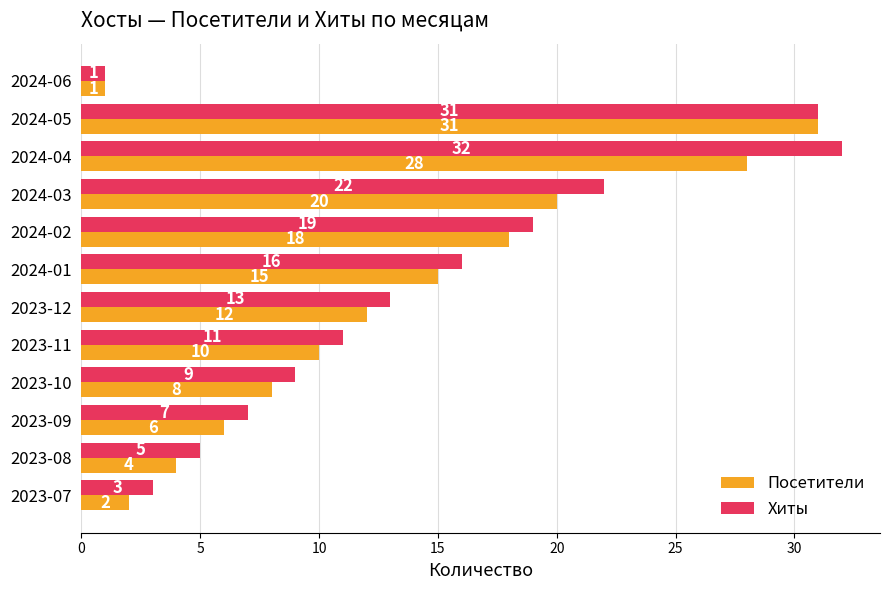

List the series in order of their overall mean, highest first.

Хиты, Посетители